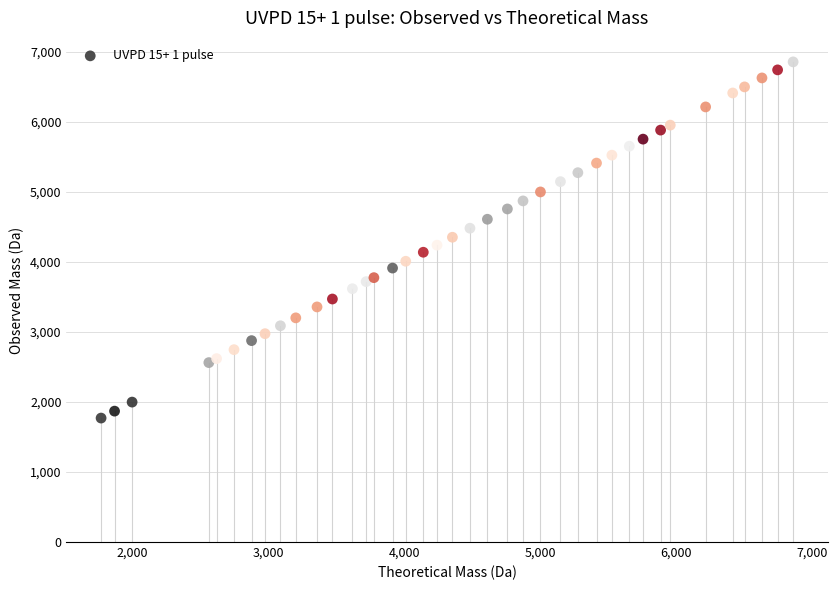

What is the range of Y values (max minus min)?

5088.6